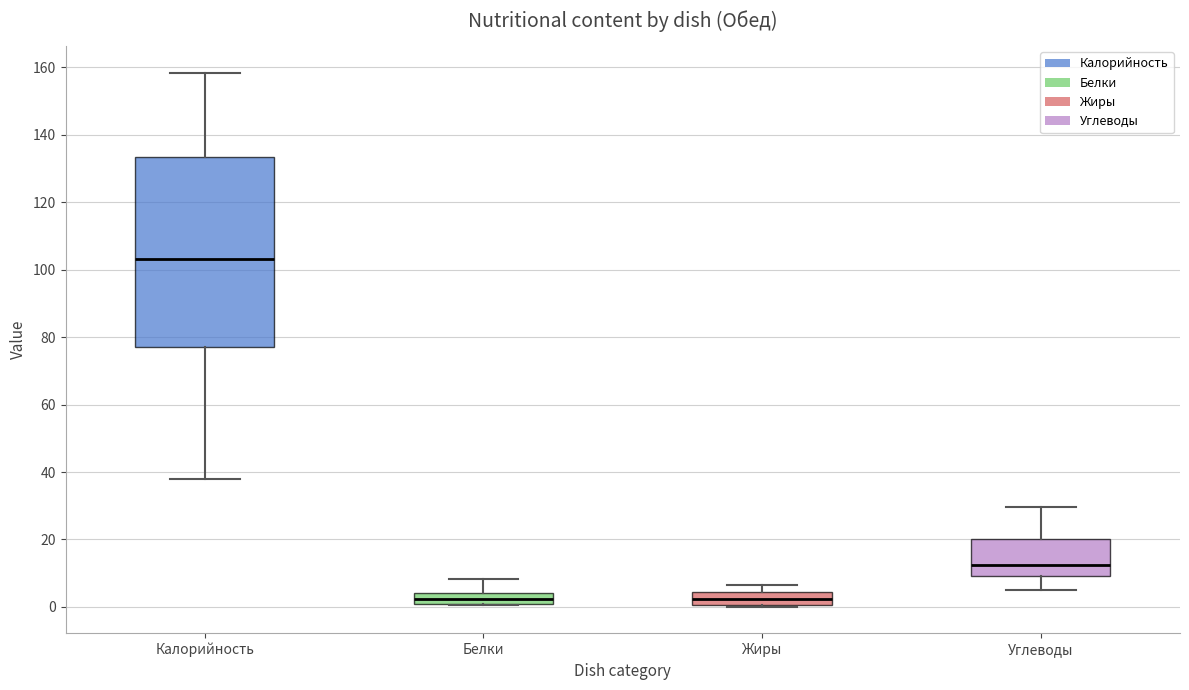

Reading left to right, transcribe this box plot: for each box, give where its median line is, the range the box spans, and where its two whiskers end, as read against the y-axis. The values are not printed on the chart, so give them approximately, as read against the axis.

Калорийность: median 104, box 78 to 134, whiskers 38 to 158
Белки: median 2, box 0 to 4, whiskers 0 to 8
Жиры: median 2, box 0 to 4, whiskers 0 to 6
Углеводы: median 12, box 10 to 20, whiskers 6 to 30